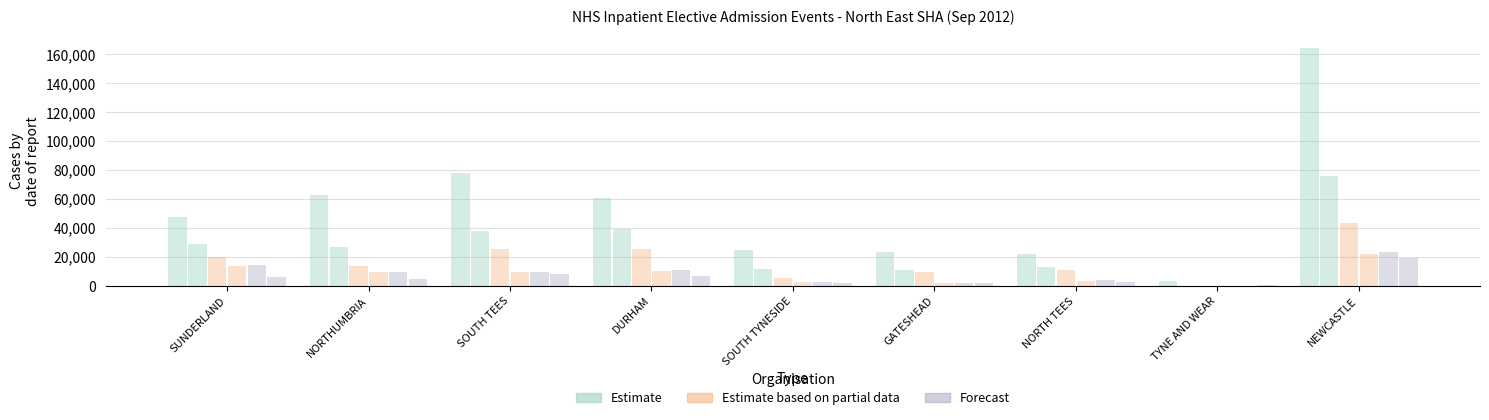

How many distinct data groups are displayed?

6